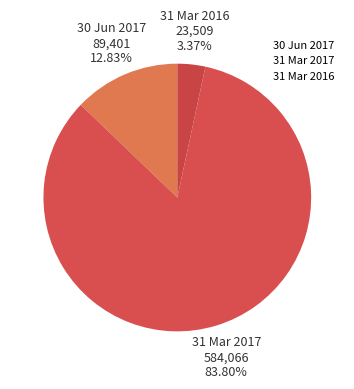

What is the change in value from 31 Mar 2017 to 31 Mar 2016?

-560557